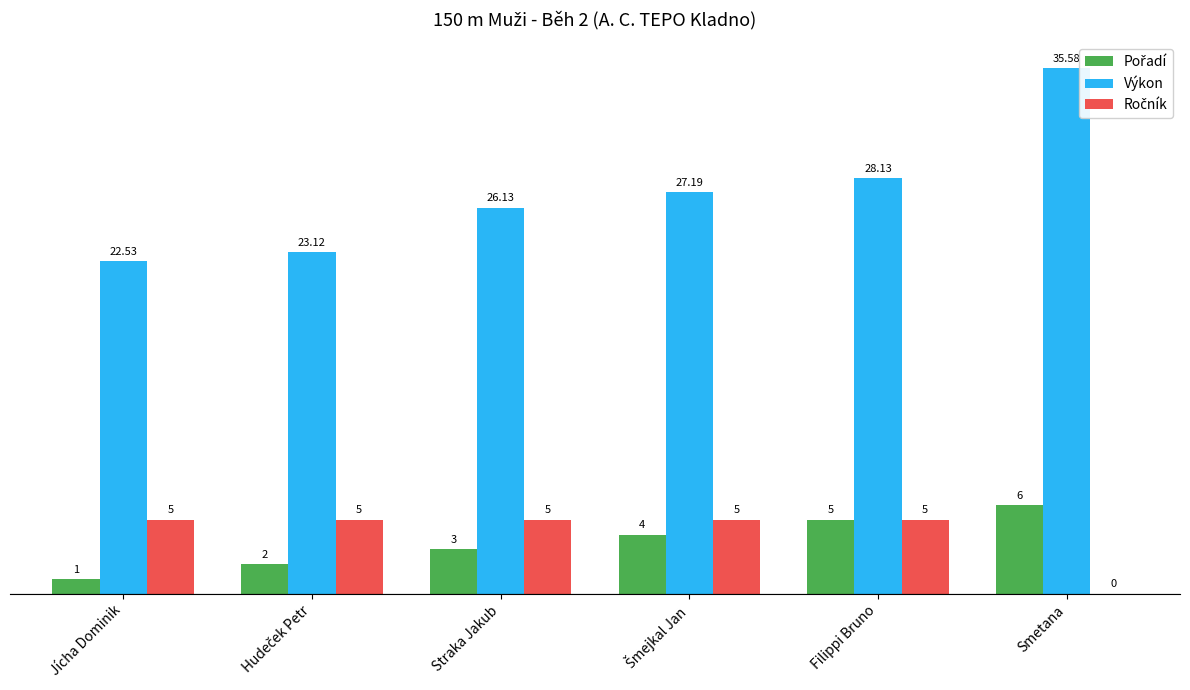

Which series has the largest range (max minus min)?

Výkon